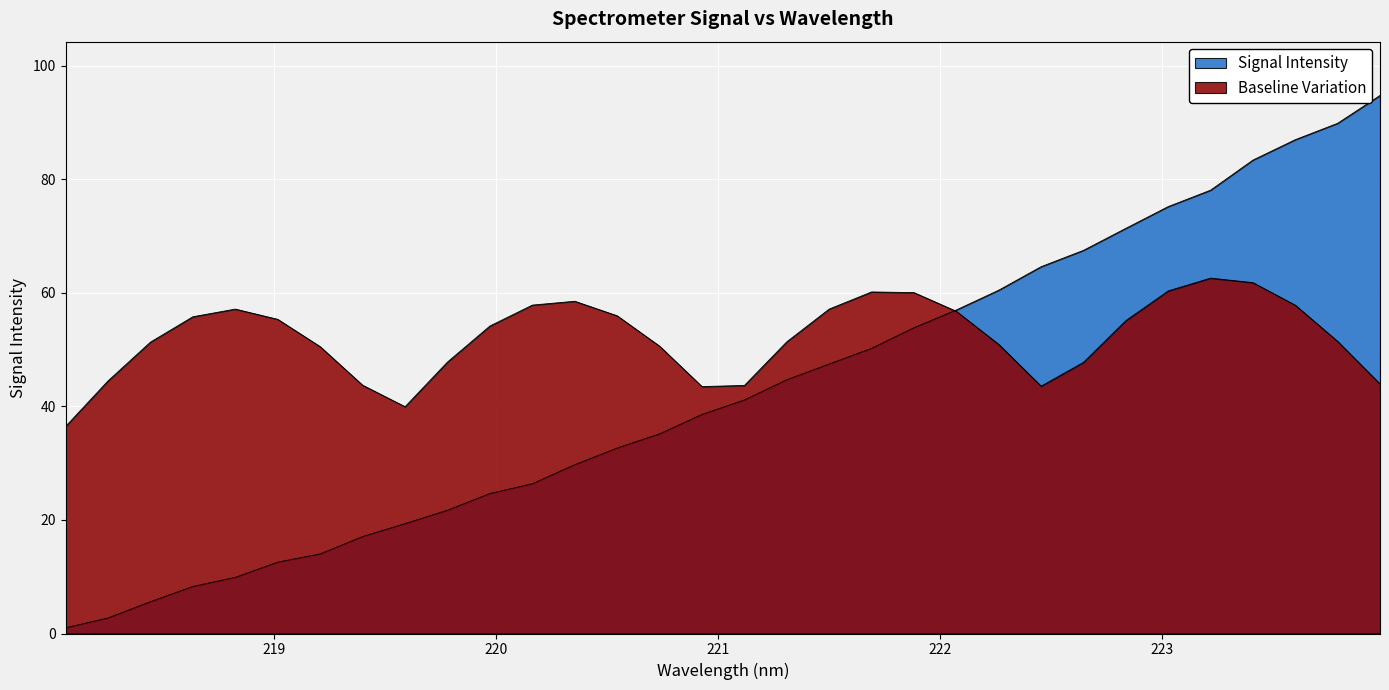

Reading left to right, what are all the values shown in this chart?

1.0	2.7	5.6	8.3	9.9	12.6	14.0	17.1	19.4	21.7	24.7	26.4	29.7	32.7	35.2	38.6	41.1	44.7	47.5	50.2	53.9	57.0	60.5	64.6	67.5	71.4	75.2	78.1	83.4	87.0	89.9	94.8